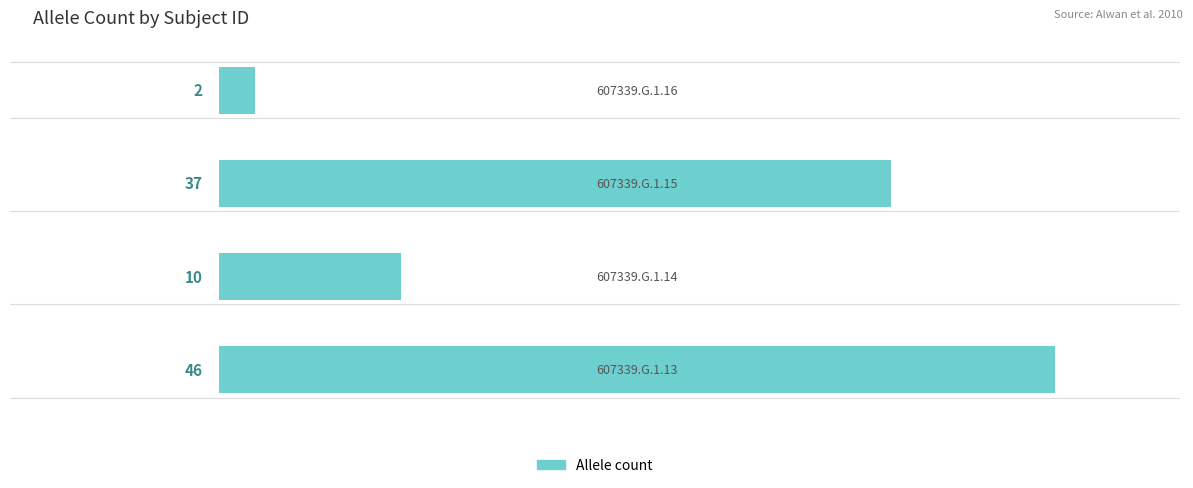

Count the values in the range 10 to 46.

3